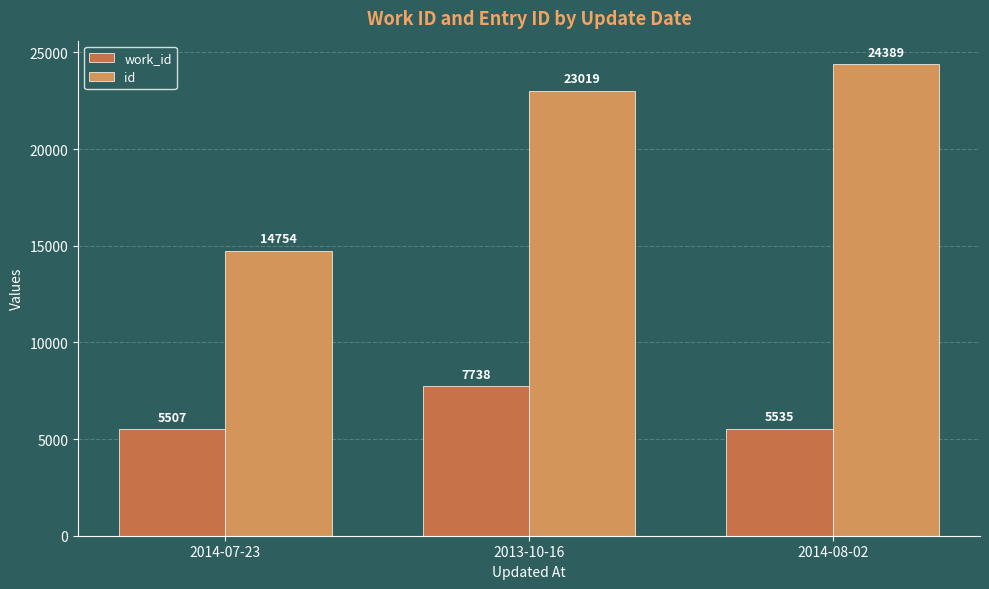

What is the minimum value for work_id?

5507